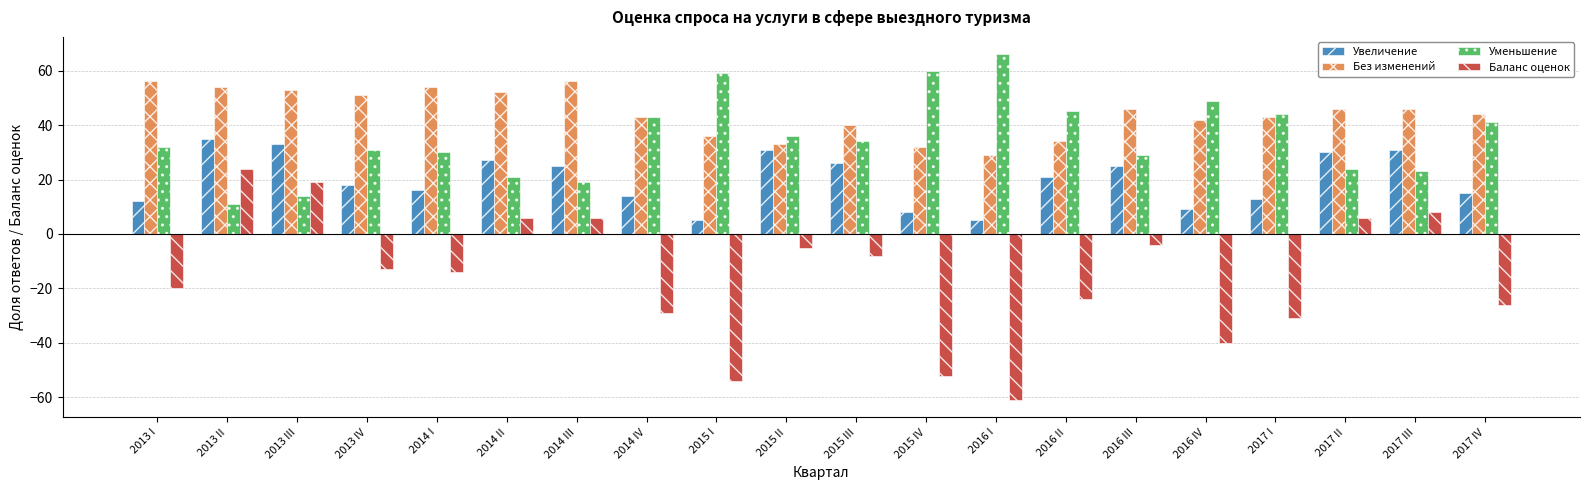

What is the sum of all Увеличение values?

399